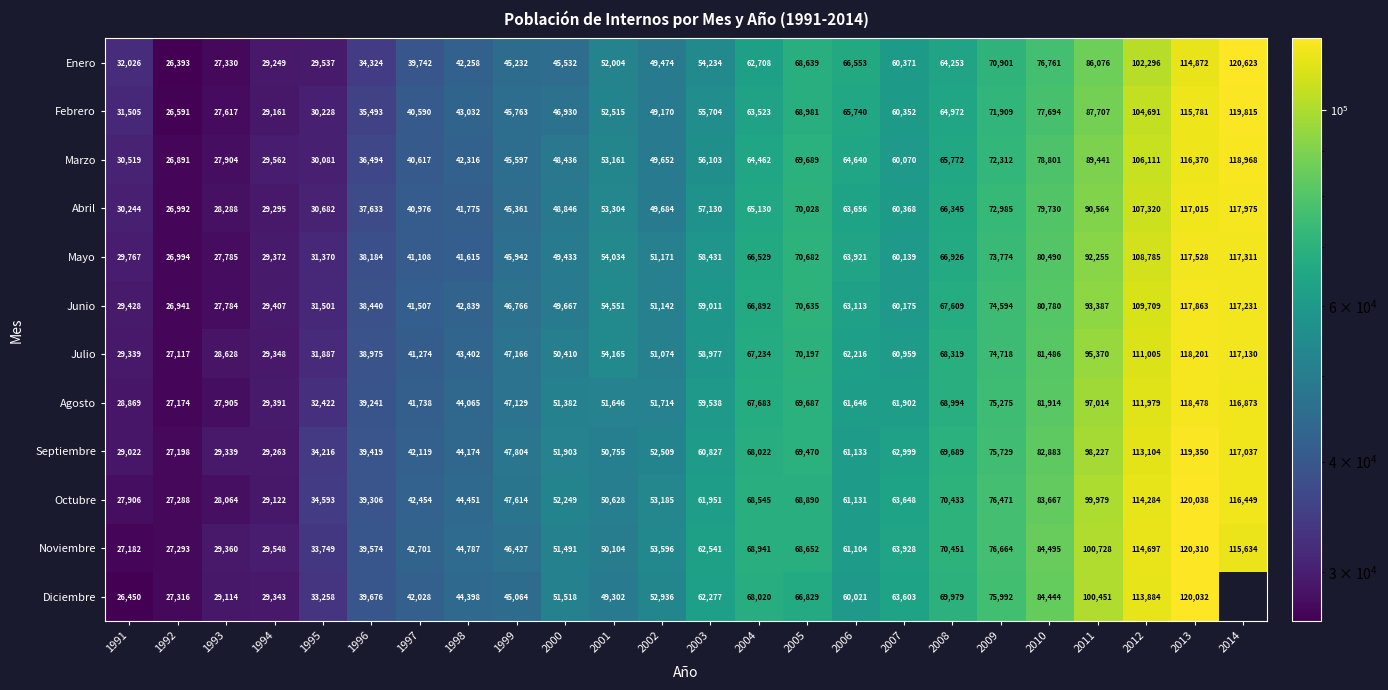

Which category has the highest value across all series?

2014